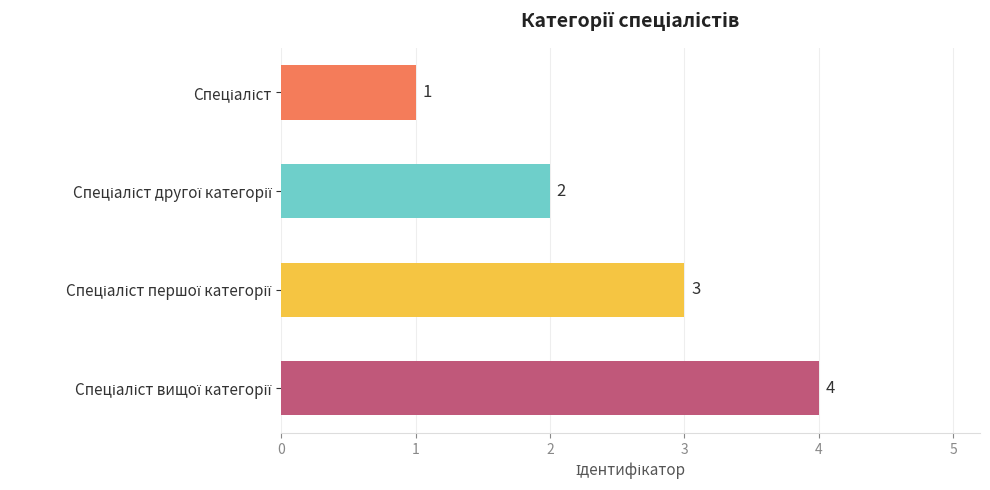

What is the greatest value displayed?

4